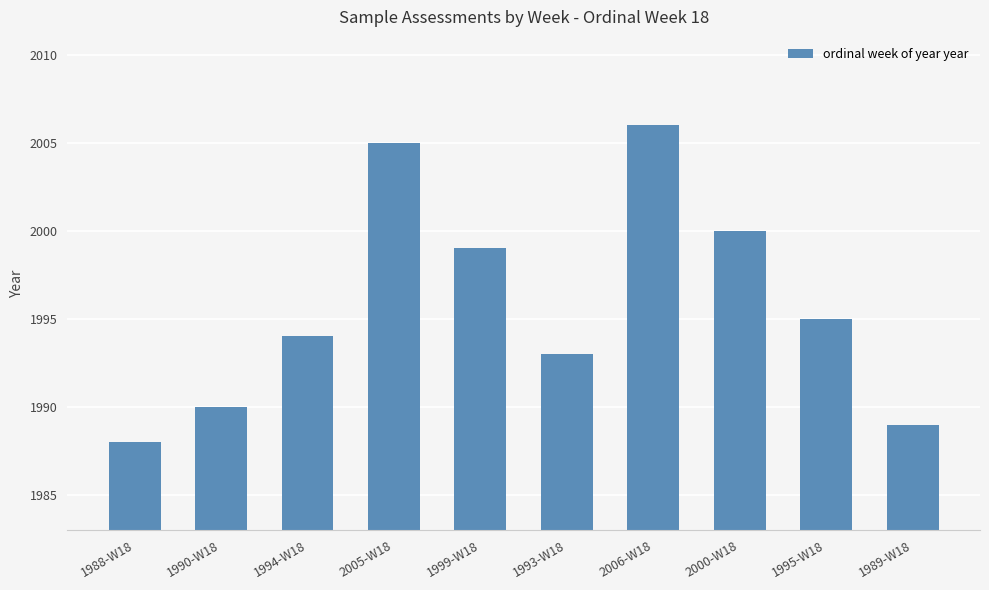

Does the chart contain stacked bars?

No